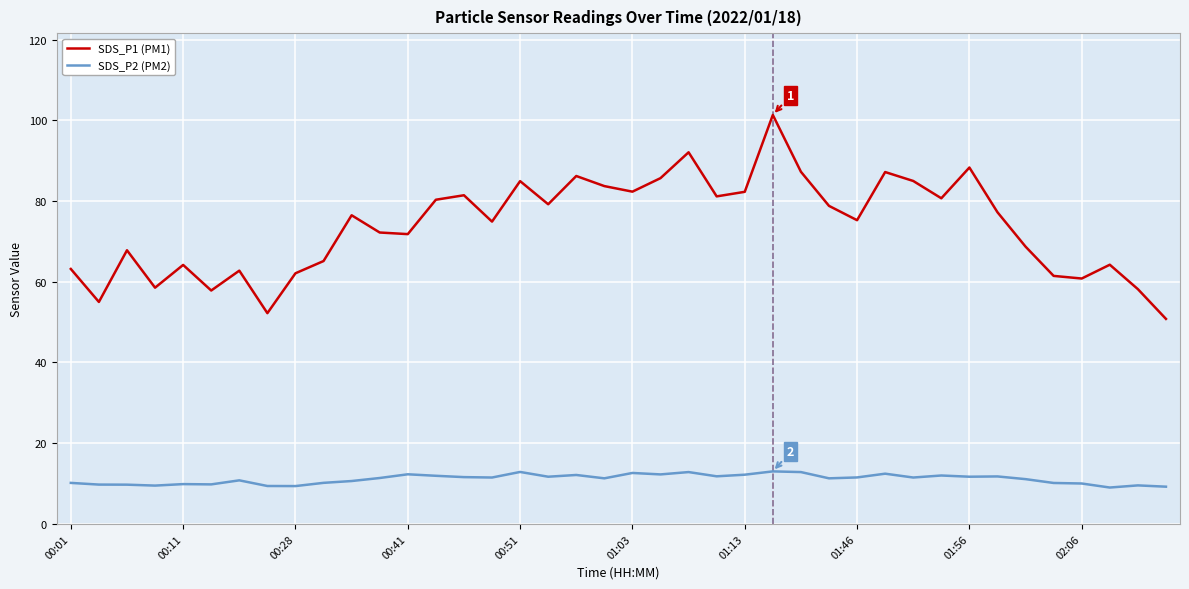

What is the minimum value shown in the chart?

9.0